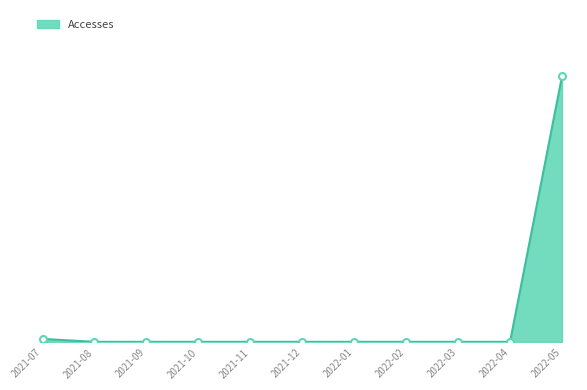

What is the label of the 3rd point from the left?

2021-09